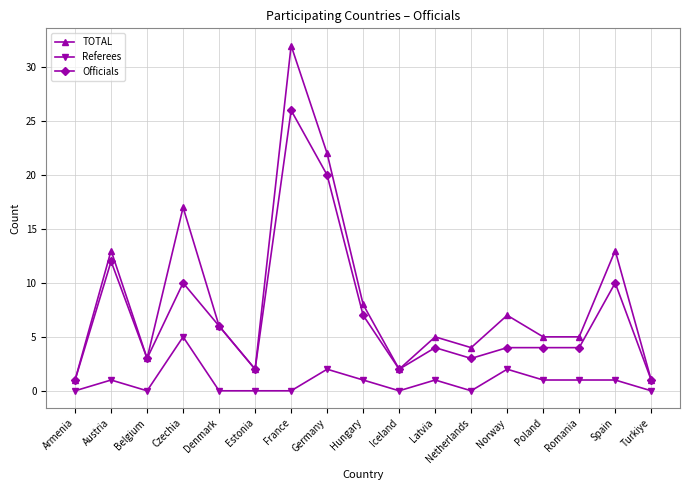

What is the difference between the maximum and minimum values in the Referees series?

5